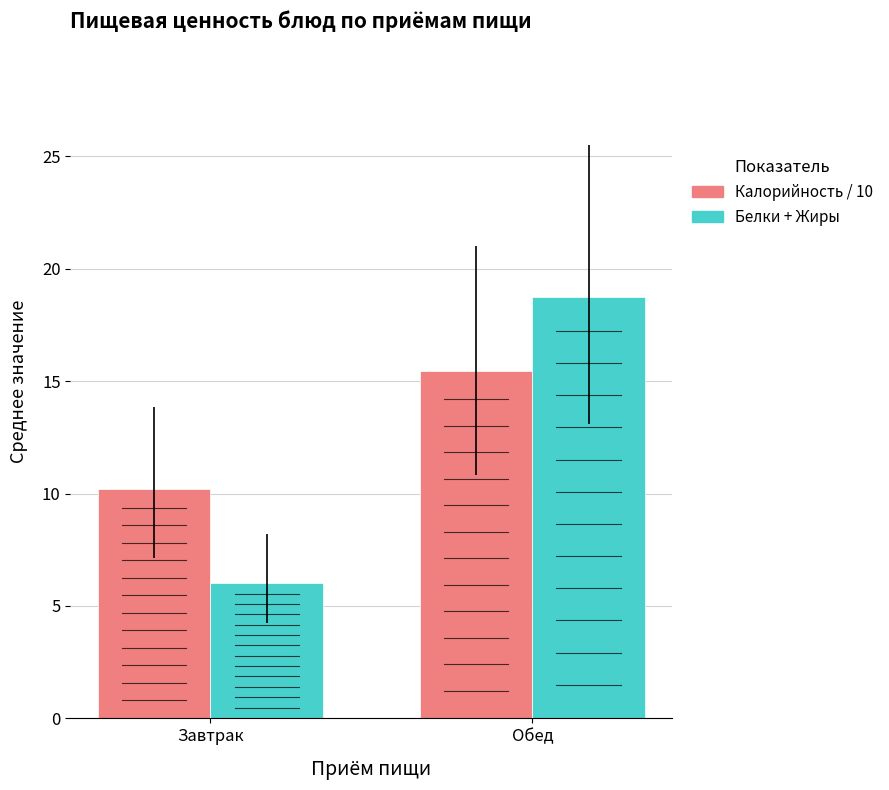

What is the sum of all Белки + Жиры values?

24.8